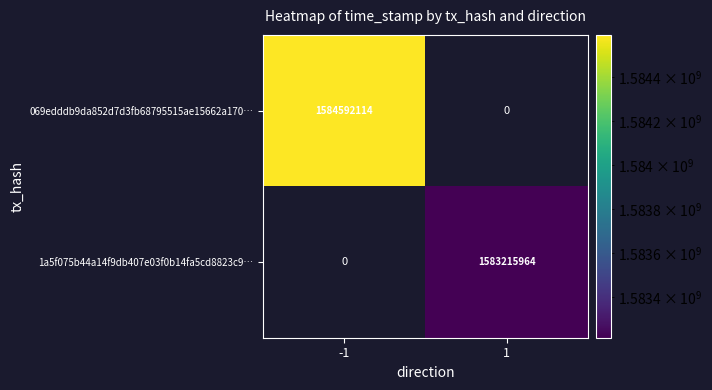

The 069edddb9da852d7d3fb68795515ae15662a170… series shows 697788133.6 at -1. True or false?

False